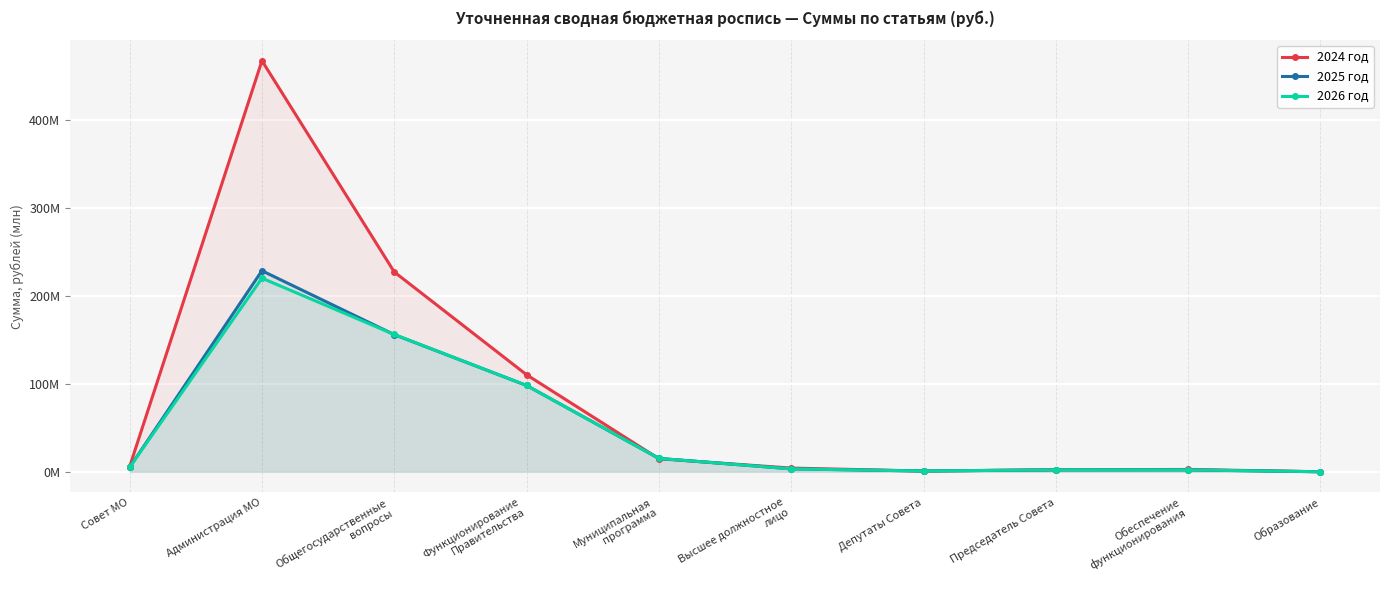

True or false: 2025 год and 2024 год intersect in this chart.

True